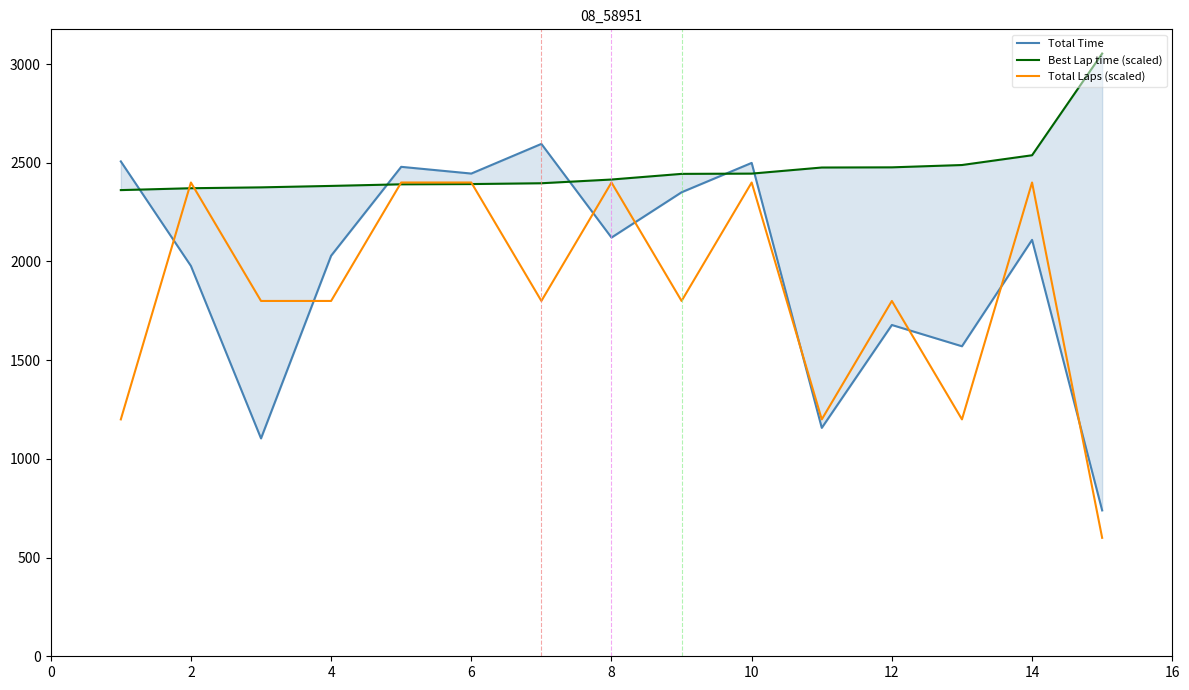

What is the lowest value of the Total Laps (scaled) series?

600